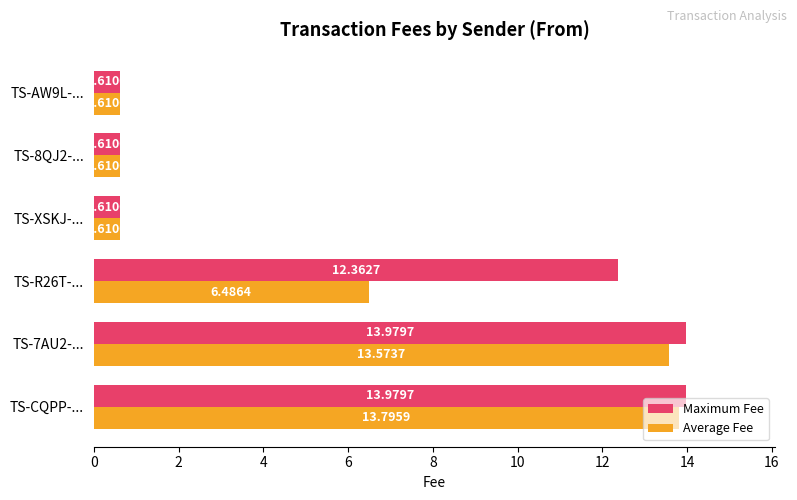

How many data points does each series have?

6